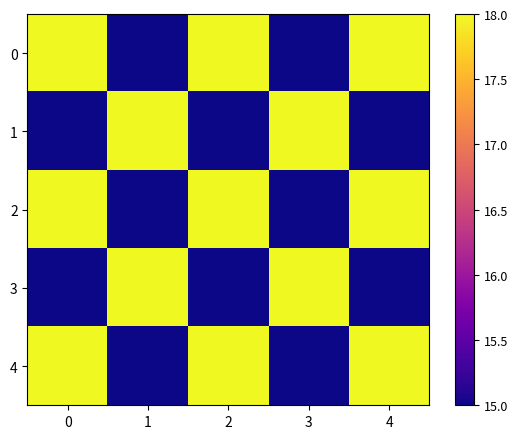

Which category has the lowest value across all series?

1